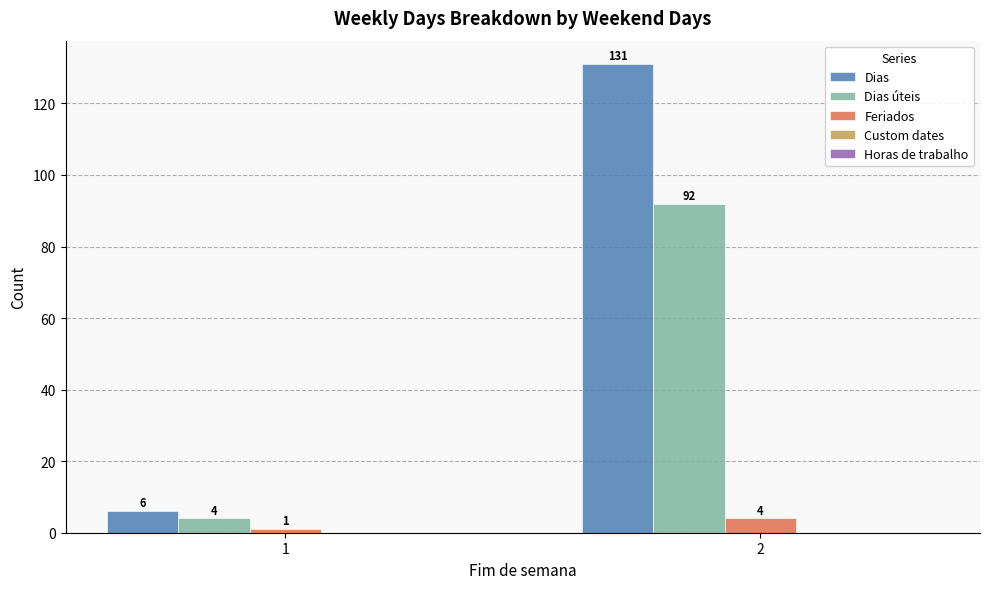

What is the sum of the Dias úteis values at 1 and 2?

96